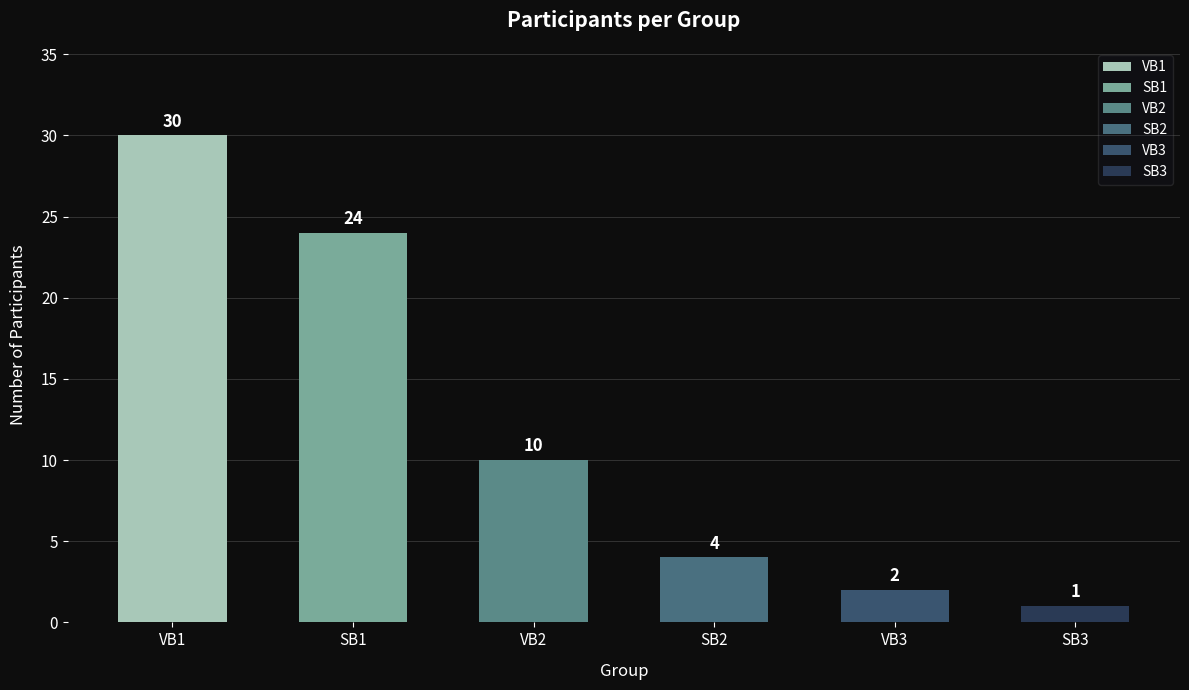

How many bars are there in total?

6